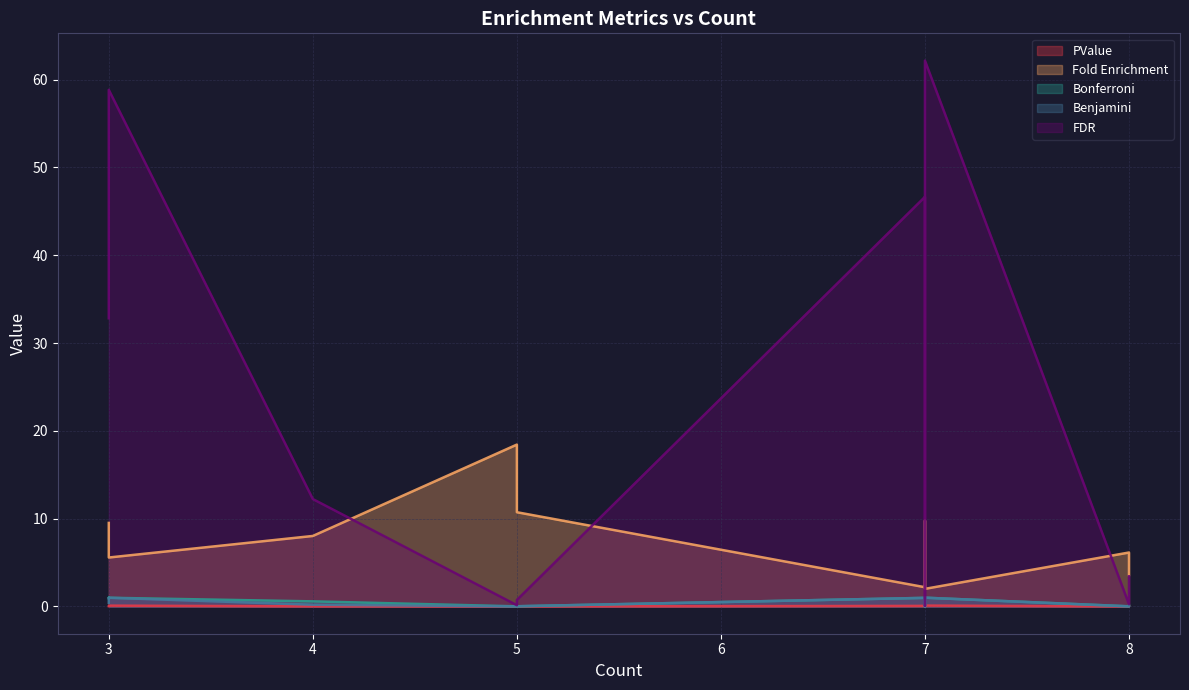

At which category is the sum across all series the highest?

3